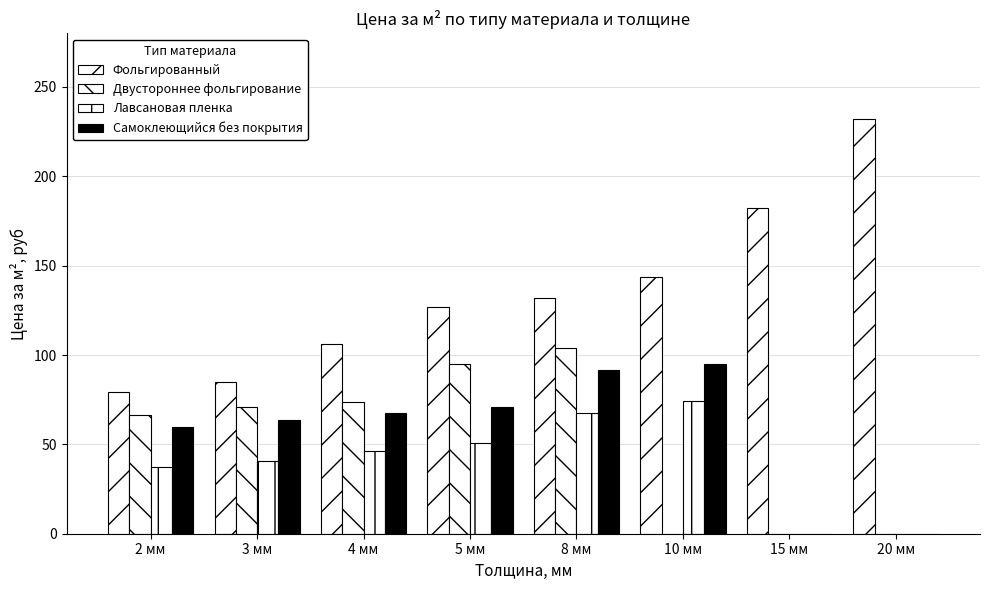

What is the difference between the Двустороннее фольгирование values at 4 мм and 10 мм?

73.4